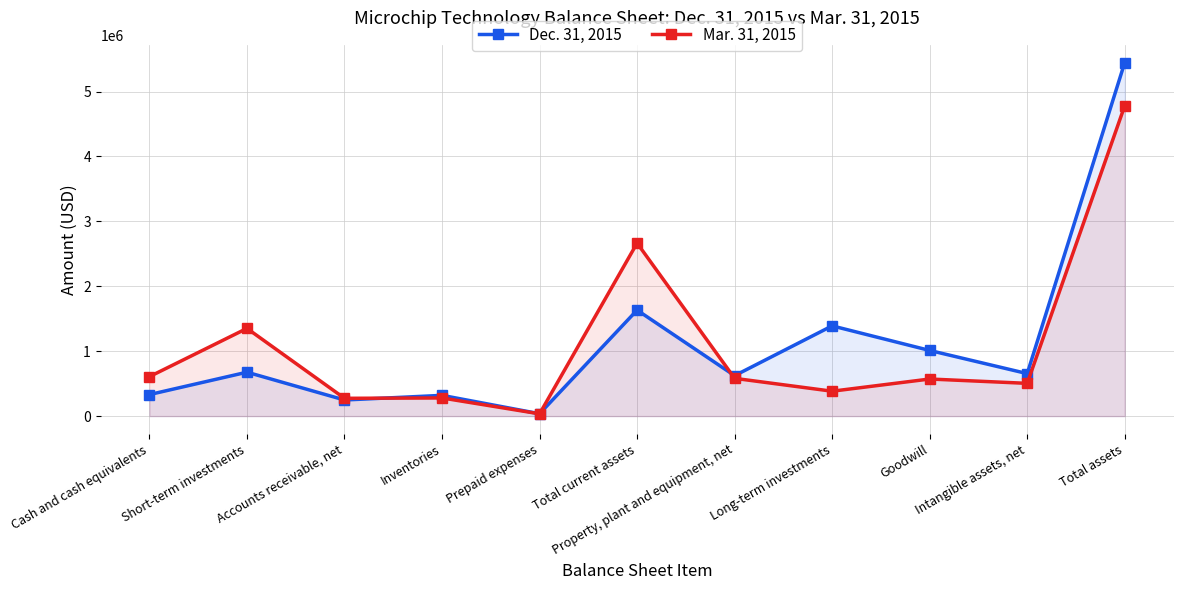

True or false: Dec. 31, 2015 has a value of 972881 at Total current assets.

False